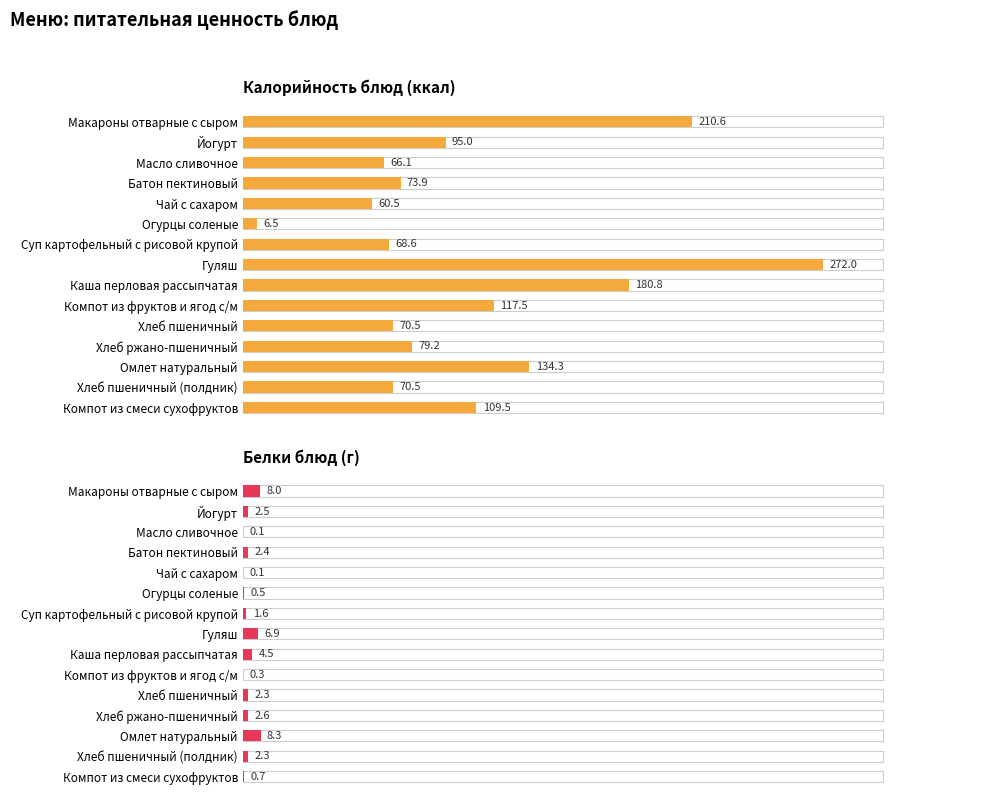

What is the spread (max minus min) of values at Йогурт?

30.8